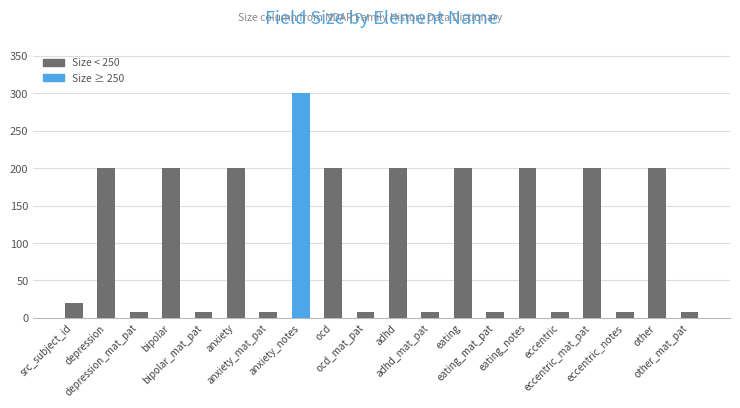

Which category has the highest value across all series?

anxiety_notes